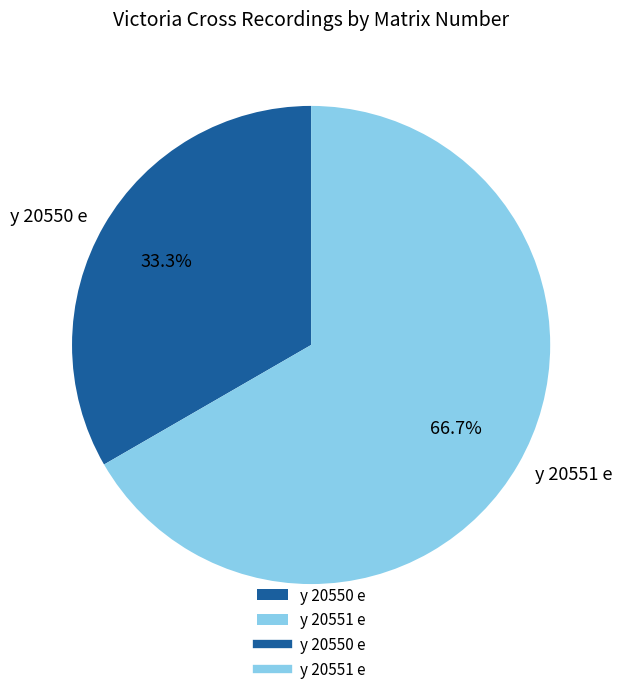

To the nearest percent, what is the difference between the y 20551 e and y 20550 e slice percentages?

33%